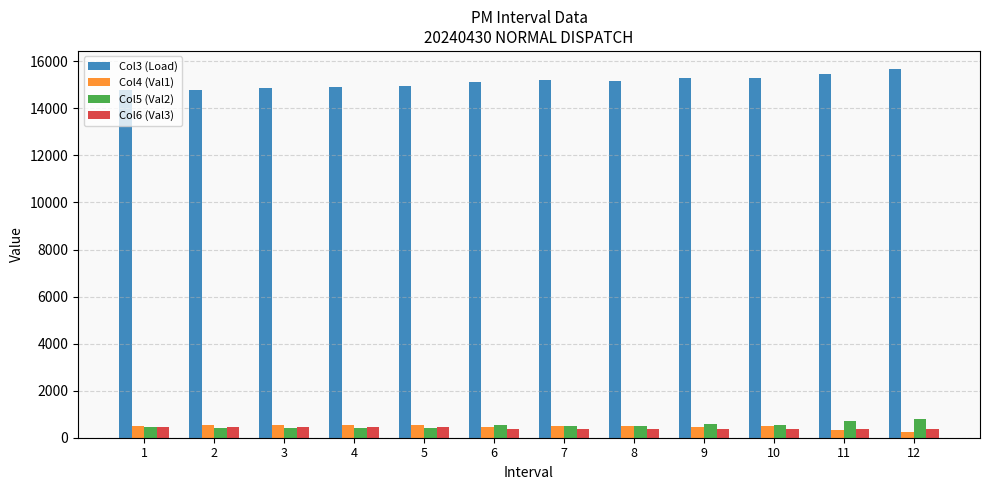

At how many categories does at least one series exceed 7410?

12